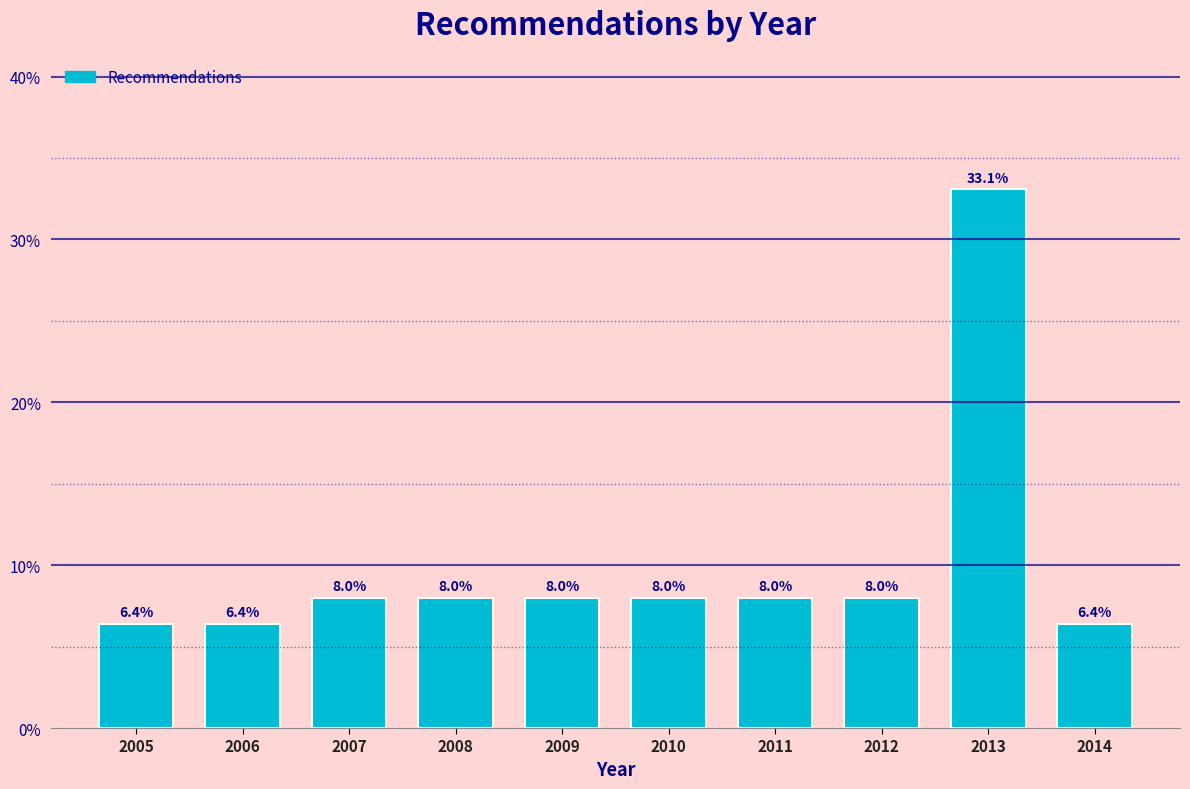

Reading left to right, transcribe all the data shown in this chart.

6.4	6.4	8.0	8.0	8.0	8.0	8.0	8.0	33.1	6.4